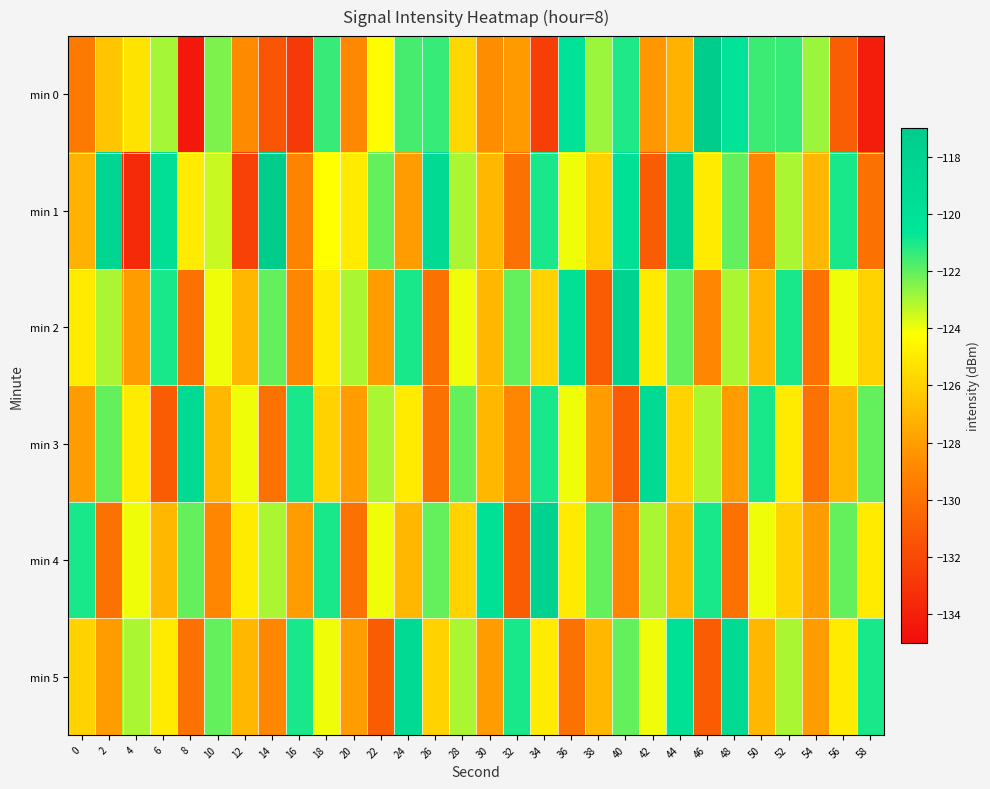

What is the smallest value displayed?

-134.4